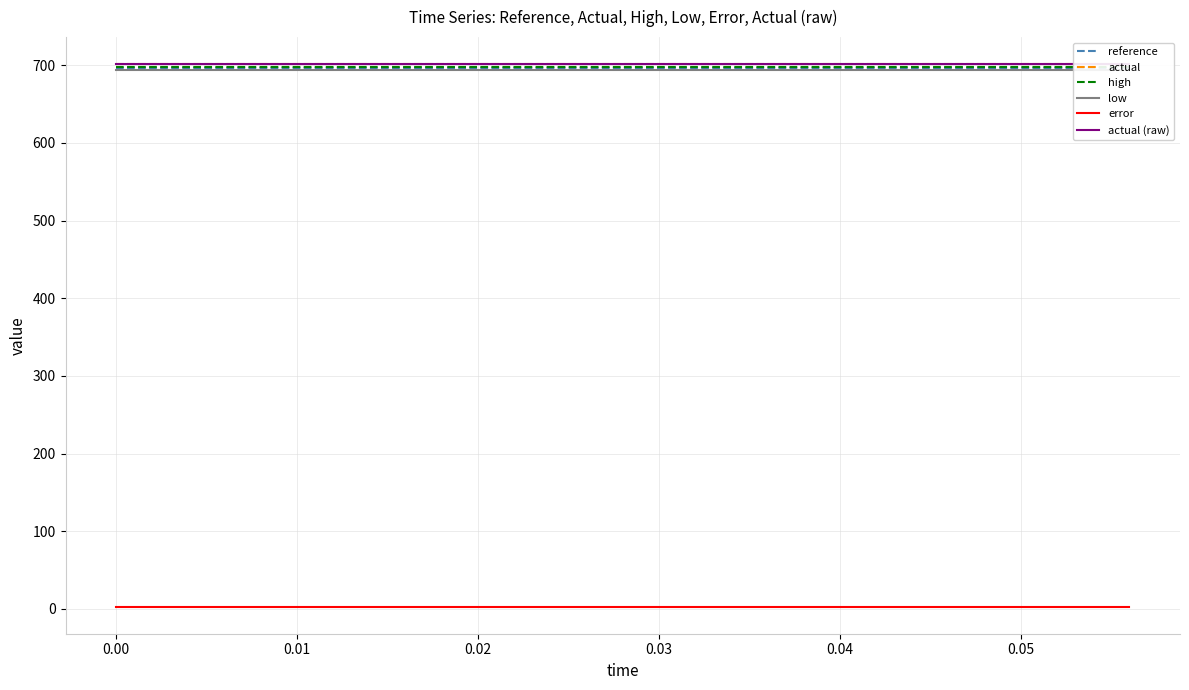

At how many categories does at least one series exceed 642?

15